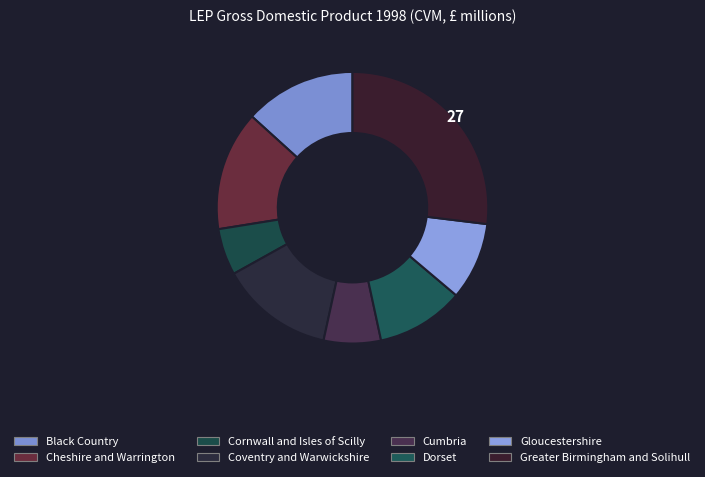

The Gloucestershire slice represents 1% of the pie. True or false?

False